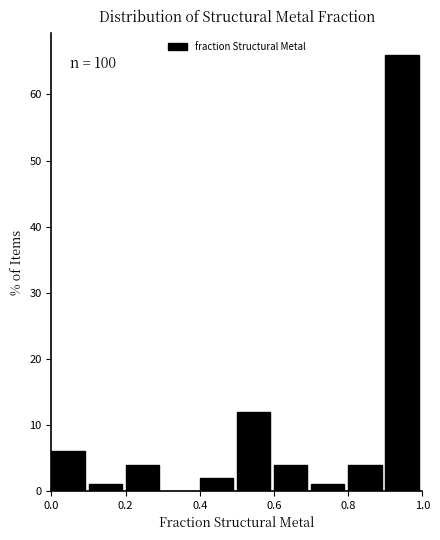

Over which range of the x-axis is the bar tallest?

0.9 to 1.0